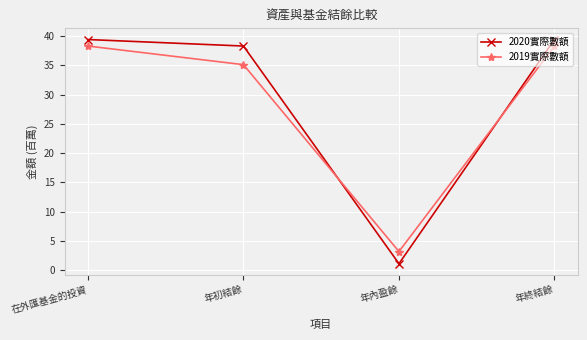

How many values in the 2020實際數額 series exceed 39?

2